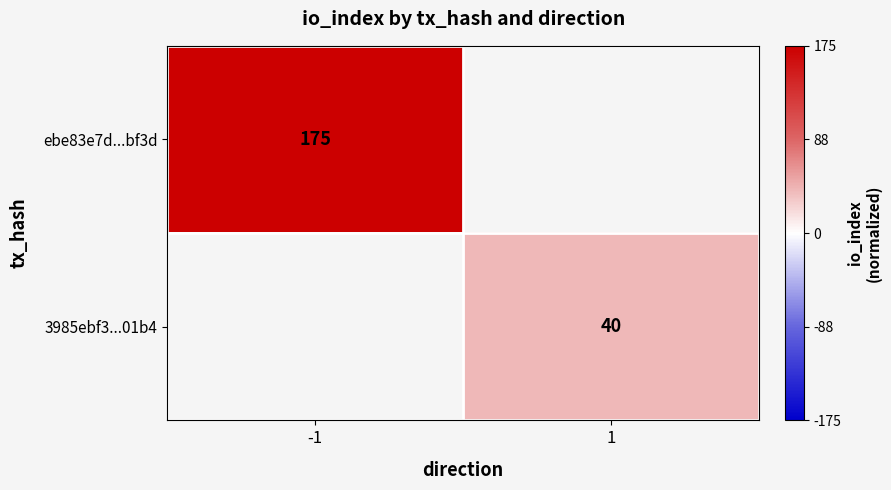

The 3985ebf3...01b4 series shows 40 at 1. True or false?

True